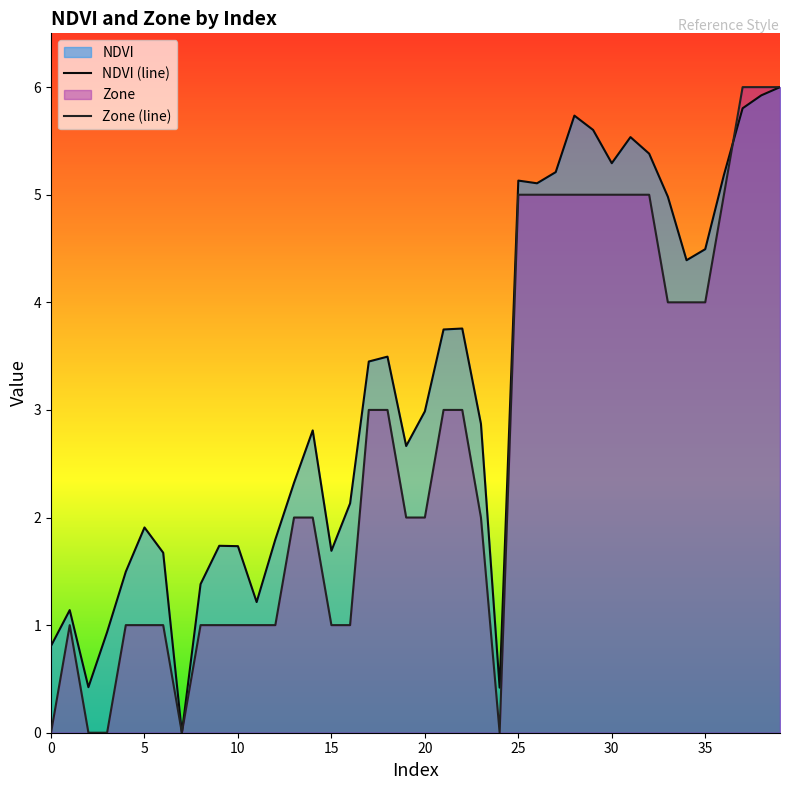

What is the value of the NDVI (line) point at the 38th from the left?

5.8